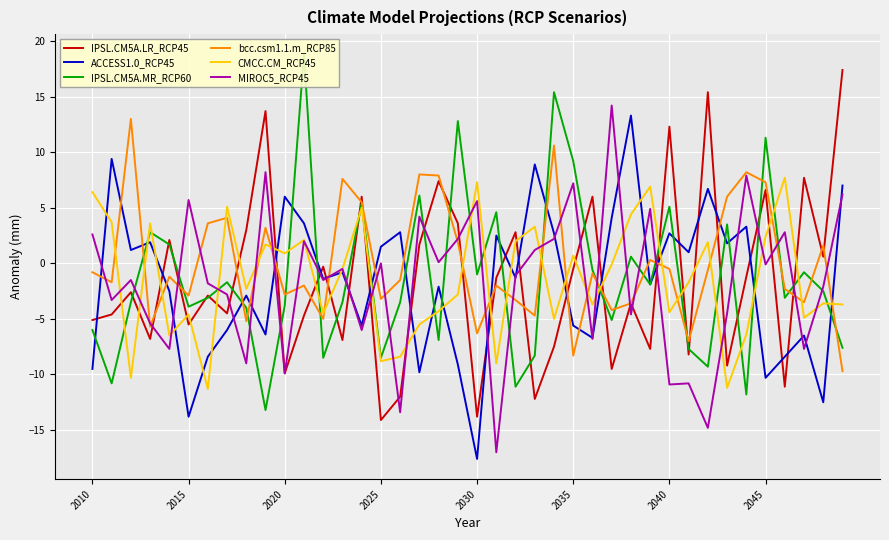

Is it true that CMCC.CM_RCP45 equals 0.9 at 2045?

False